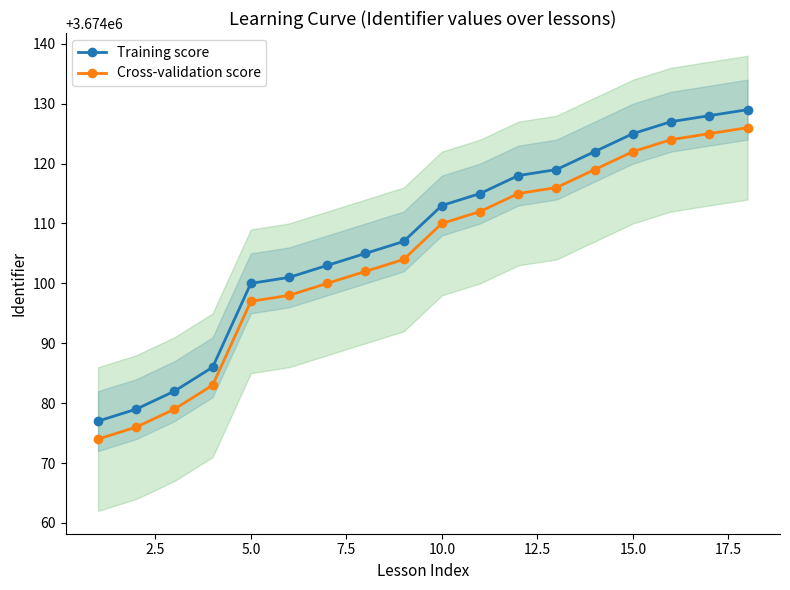

True or false: Training score and Cross-validation score intersect in this chart.

False